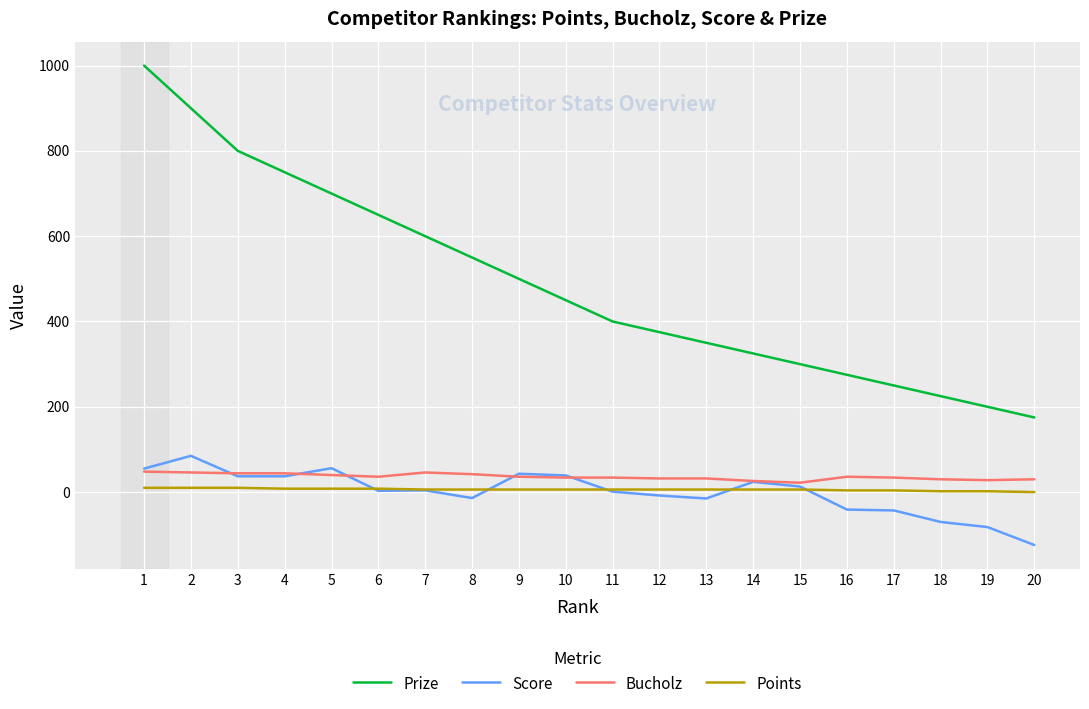

Does the chart have visible grid lines?

Yes